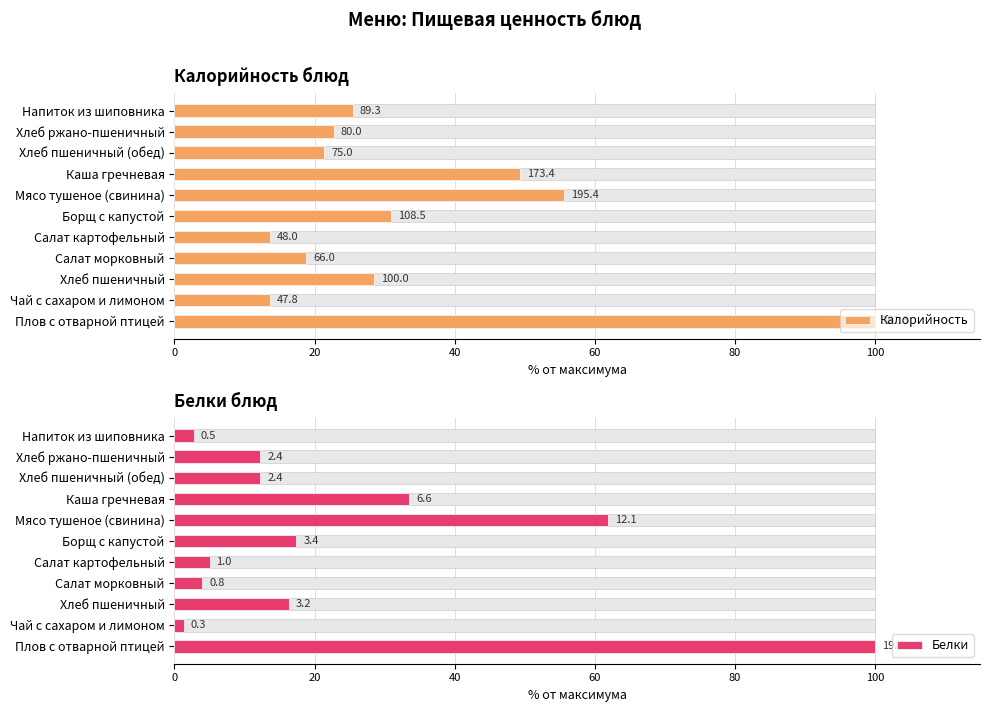

Reading left to right, extract all data points from this chart.

Калорийность: 100.0	13.6	28.5	18.8	13.7	30.9	55.6	49.4	21.3	22.8	25.4
Белки: 100.0	1.3	16.3	4.0	5.0	17.4	61.9	33.5	12.3	12.3	2.8